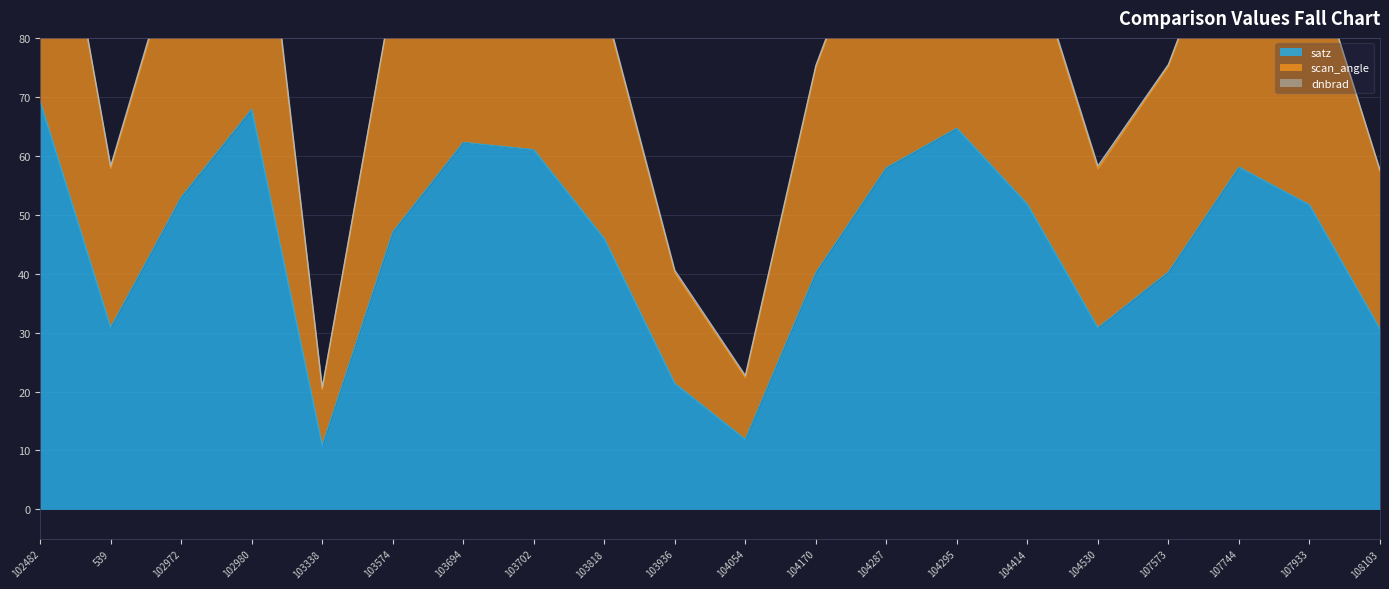

Is it true that scan_angle equals 8.5 at 104054?

False